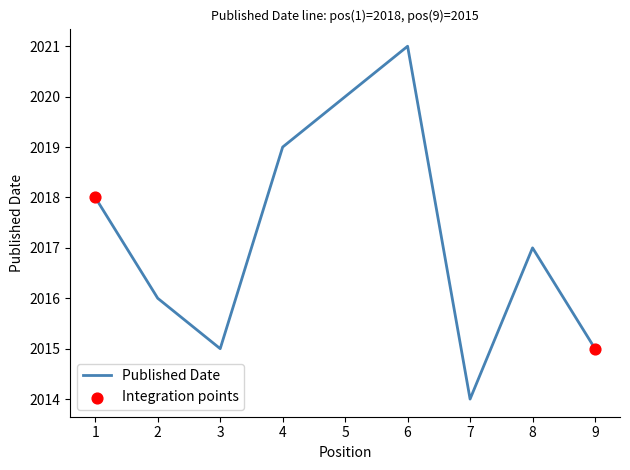

What is the ratio of the value at 7 to the value at 4?

1.0